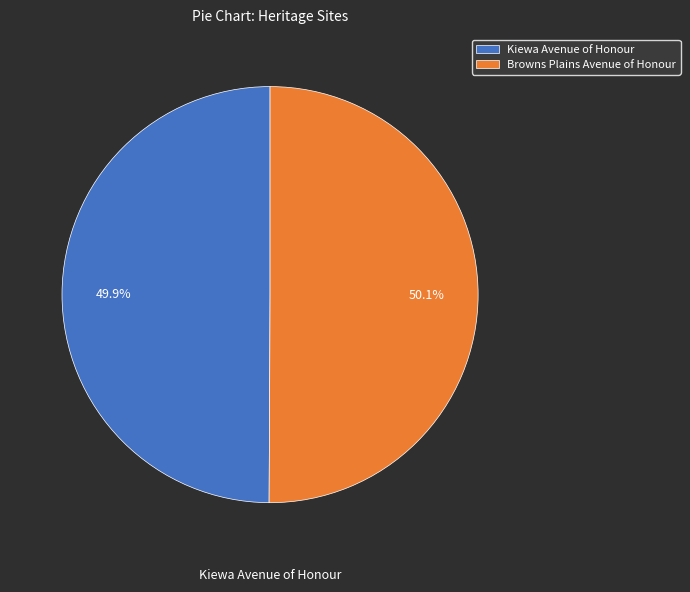

To the nearest percent, what is the combined percentage of Kiewa Avenue of Honour and Browns Plains Avenue of Honour?

100%